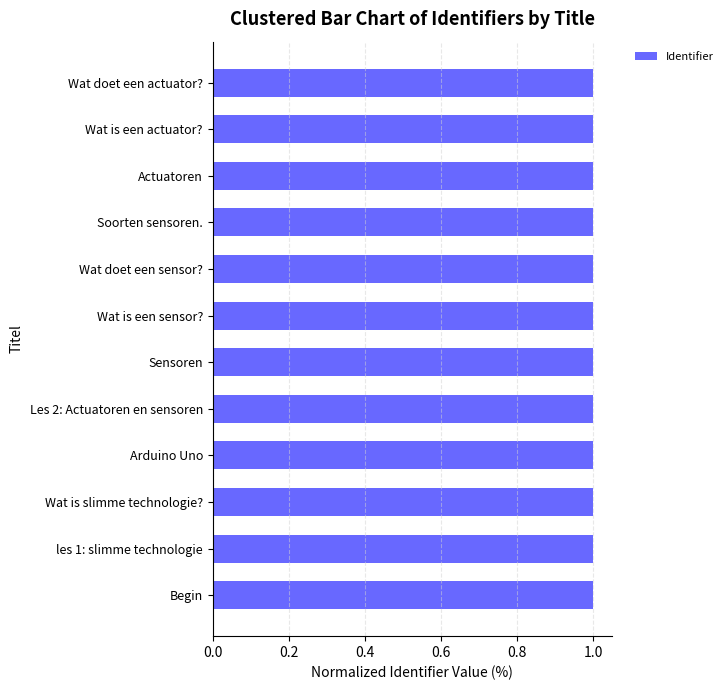

True or false: the data shows 1.0 at les 1: slimme technologie.

True